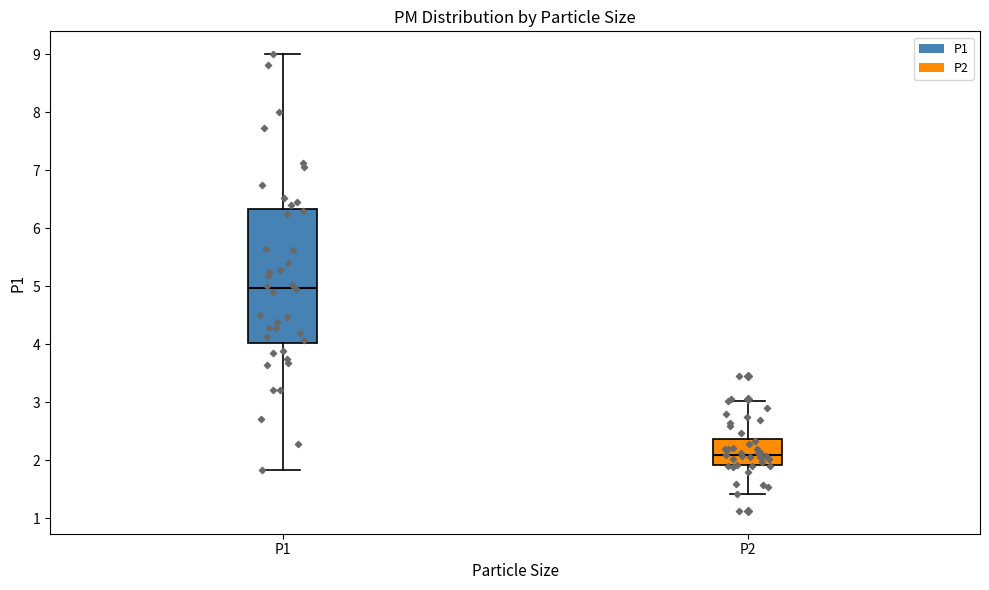

Which box's median line is the lowest?

P2